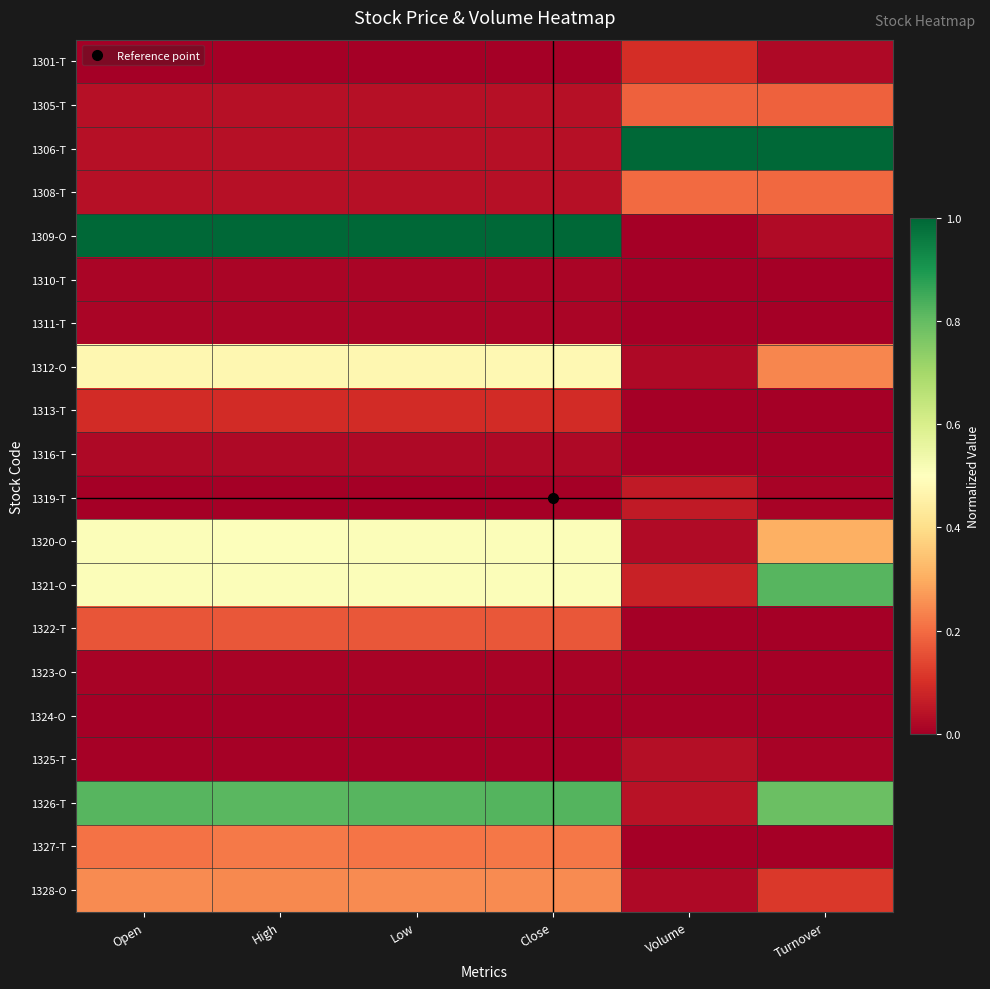

Reading left to right, list all the values displayed in this chart.

1301-T: Open=0.0	High=0.0	Low=0.0	Close=0.0	Volume=0.1	Turnover=0.0
1305-T: Open=0.0	High=0.0	Low=0.0	Close=0.0	Volume=0.2	Turnover=0.2
1306-T: Open=0.0	High=0.0	Low=0.0	Close=0.0	Volume=1.0	Turnover=1.0
1308-T: Open=0.0	High=0.0	Low=0.0	Close=0.0	Volume=0.2	Turnover=0.2
1309-O: Open=1.0	High=1.0	Low=1.0	Close=1.0	Volume=0.0	Turnover=0.0
1310-T: Open=0.0	High=0.0	Low=0.0	Close=0.0	Volume=0.0	Turnover=0.0
1311-T: Open=0.0	High=0.0	Low=0.0	Close=0.0	Volume=0.0	Turnover=0.0
1312-O: Open=0.5	High=0.5	Low=0.5	Close=0.5	Volume=0.0	Turnover=0.2
1313-T: Open=0.1	High=0.1	Low=0.1	Close=0.1	Volume=0.0	Turnover=0.0
1316-T: Open=0.0	High=0.0	Low=0.0	Close=0.0	Volume=0.0	Turnover=0.0
1319-T: Open=0.0	High=0.0	Low=0.0	Close=0.0	Volume=0.1	Turnover=0.0
1320-O: Open=0.5	High=0.5	Low=0.5	Close=0.5	Volume=0.0	Turnover=0.3
1321-O: Open=0.5	High=0.5	Low=0.5	Close=0.5	Volume=0.1	Turnover=0.8
1322-T: Open=0.2	High=0.2	Low=0.2	Close=0.2	Volume=0.0	Turnover=0.0
1323-O: Open=0.0	High=0.0	Low=0.0	Close=0.0	Volume=0.0	Turnover=0.0
1324-O: Open=0.0	High=0.0	Low=0.0	Close=0.0	Volume=0.0	Turnover=0.0
1325-T: Open=0.0	High=0.0	Low=0.0	Close=0.0	Volume=0.0	Turnover=0.0
1326-T: Open=0.8	High=0.8	Low=0.8	Close=0.8	Volume=0.0	Turnover=0.8
1327-T: Open=0.2	High=0.2	Low=0.2	Close=0.2	Volume=0.0	Turnover=0.0
1328-O: Open=0.2	High=0.2	Low=0.2	Close=0.2	Volume=0.0	Turnover=0.1